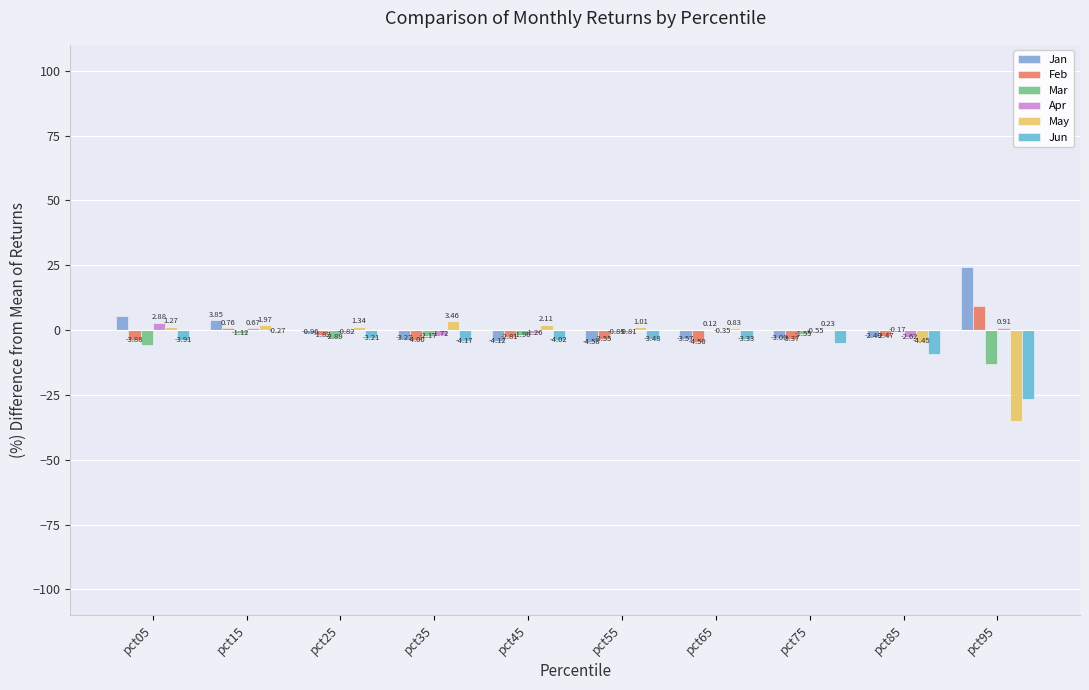

Which series changed the most between pct25 and pct75?

Jan